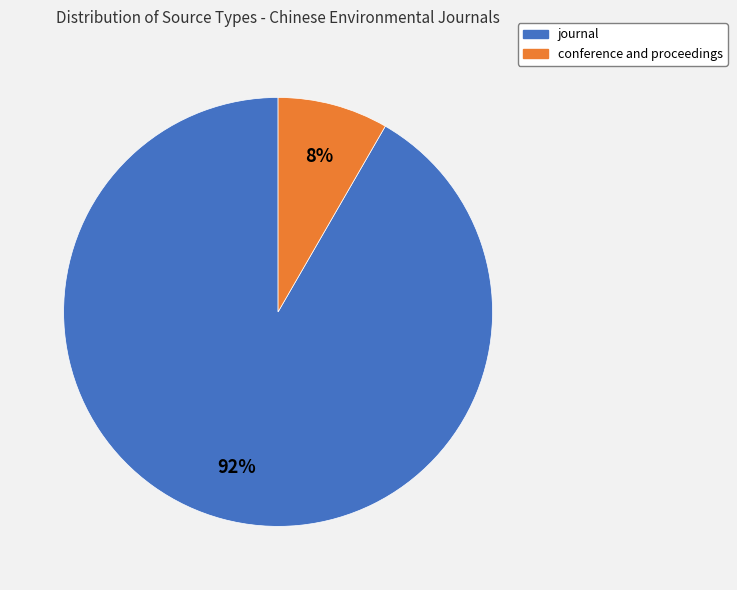

To the nearest percent, what percentage of the pie is conference and proceedings?

8%